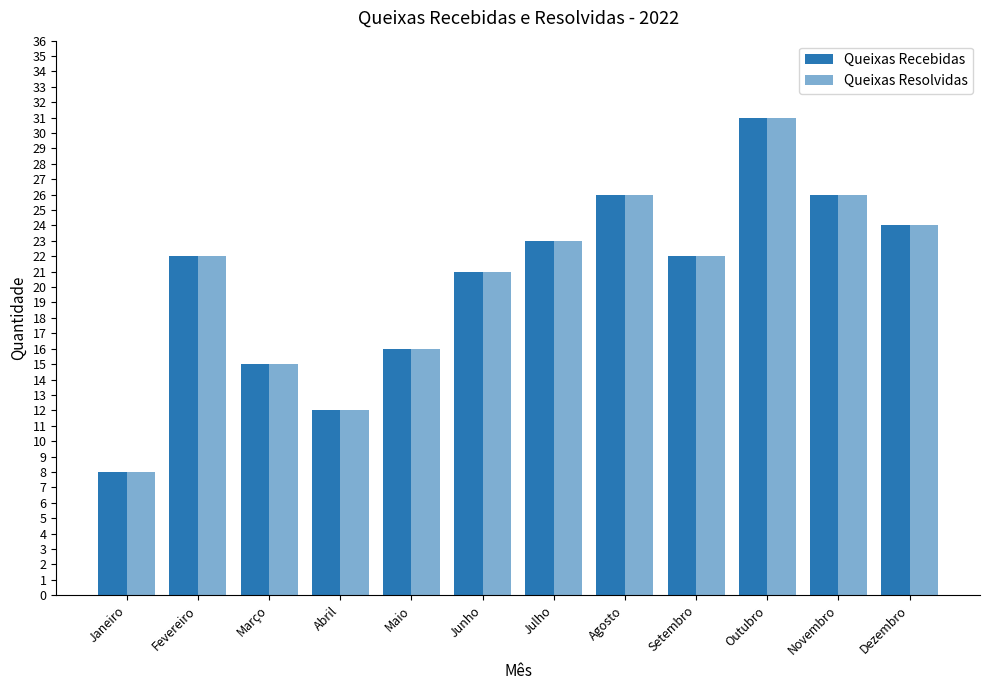

What is the label of the 10th bar from the left?

Outubro